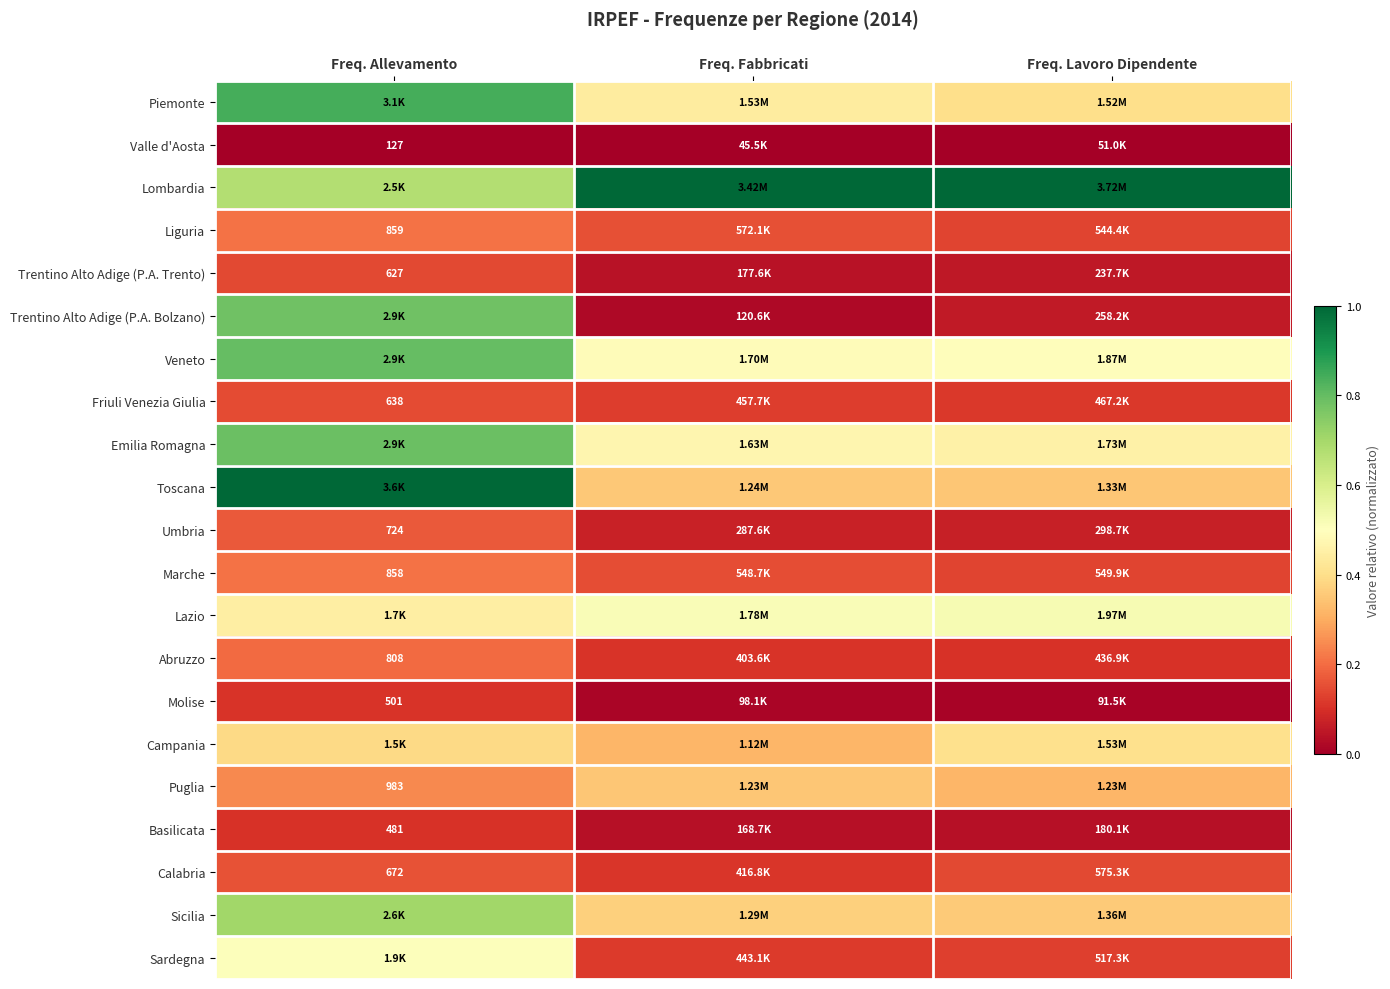

The value of Friuli Venezia Giulia at Freq. Fabbricati is 0.1. True or false?

True